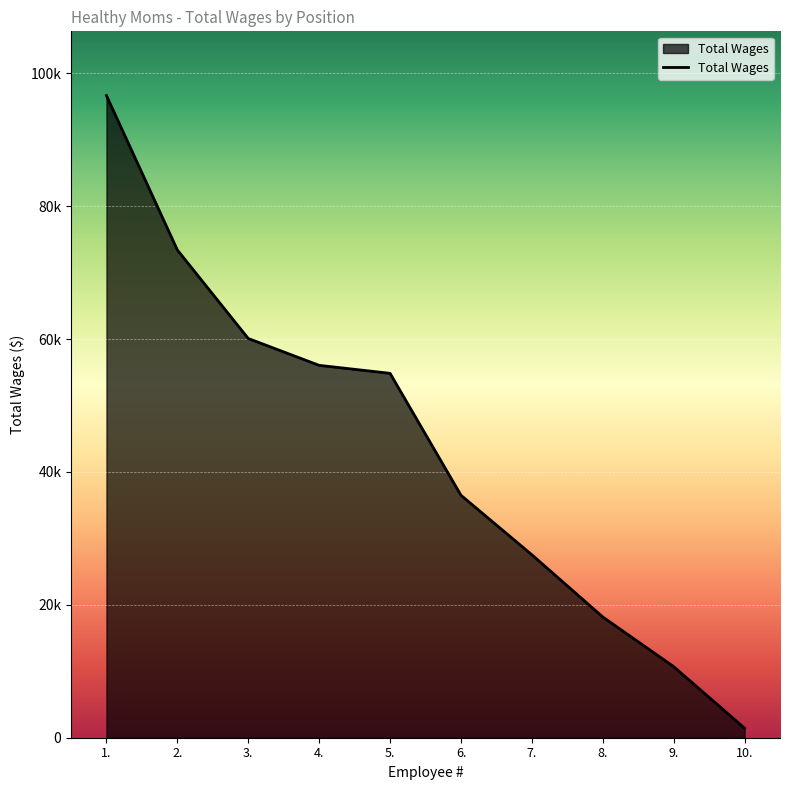

Reading right to left, list all the values displayed in this chart.

10.=1438	9.=10704	8.=18180	7.=27541	6.=36498	5.=54851	4.=56054	3.=60095	2.=73420	1.=96665